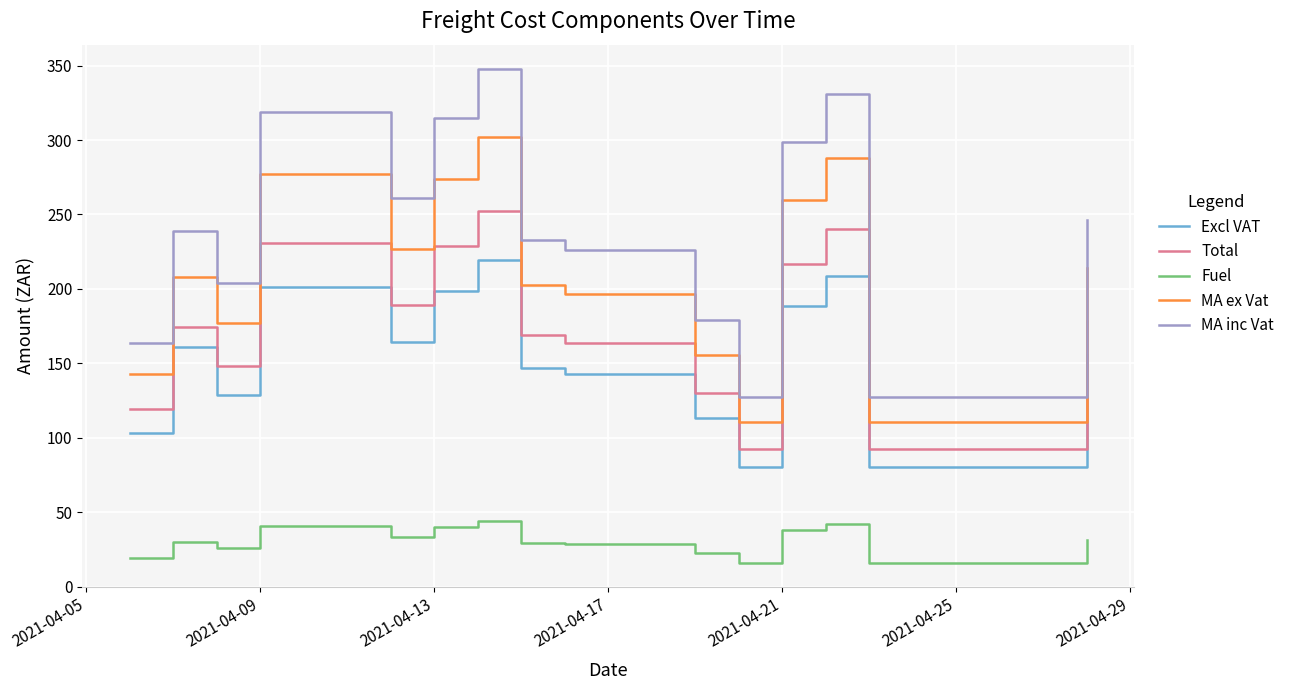

True or false: Fuel and MA inc Vat cross at least once.

False